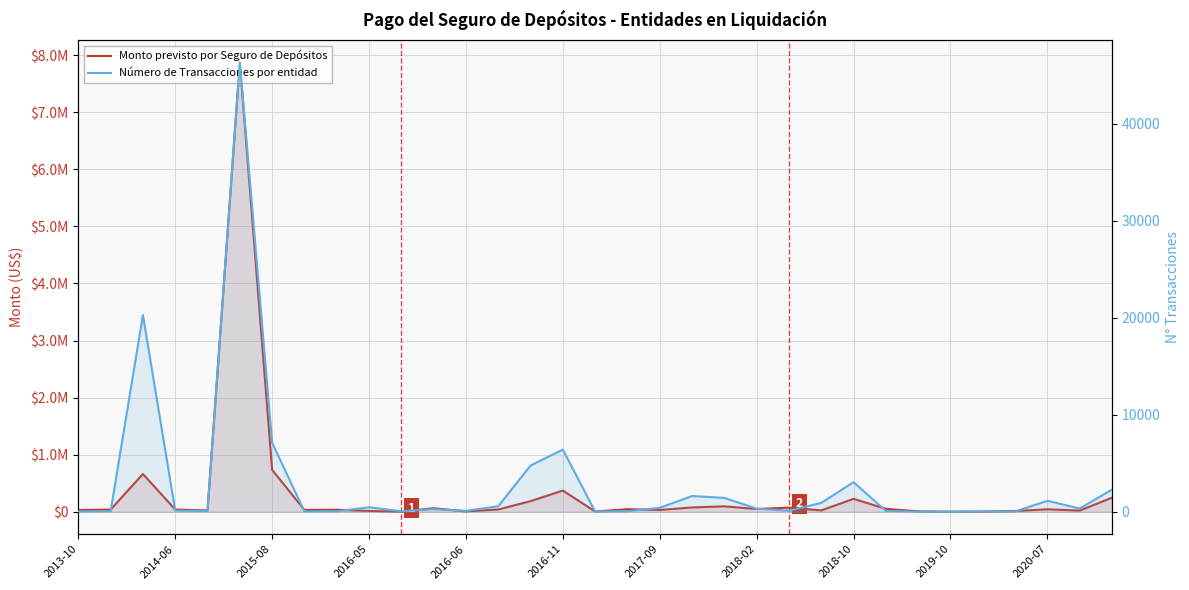

Rank the categories by Monto previsto por Seguro de Depósitos value from lowest to highest.

27, 2020-07, 28, 16, 12, 26, 29, 2019-10, 31, 2016-06, 23, 2013-10, 18, 2018-02, 2018-10, 2014-06, 13, 2016-05, 30, 17, 21, 25, 11, 22, 19, 20, 14, 24, 32, 15, 2015-08, 2017-09, 2016-11